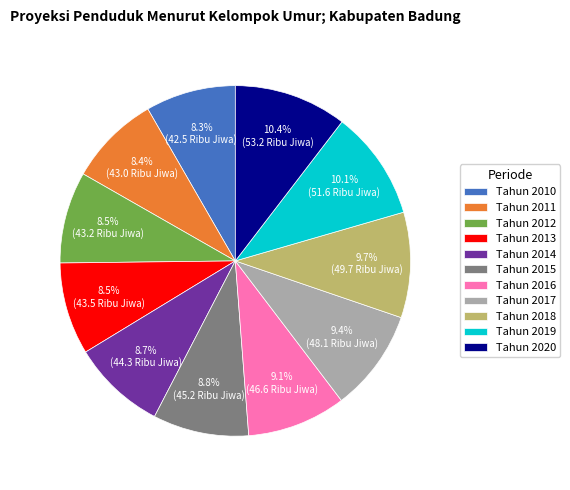

Count the number of slices in the pie.

11